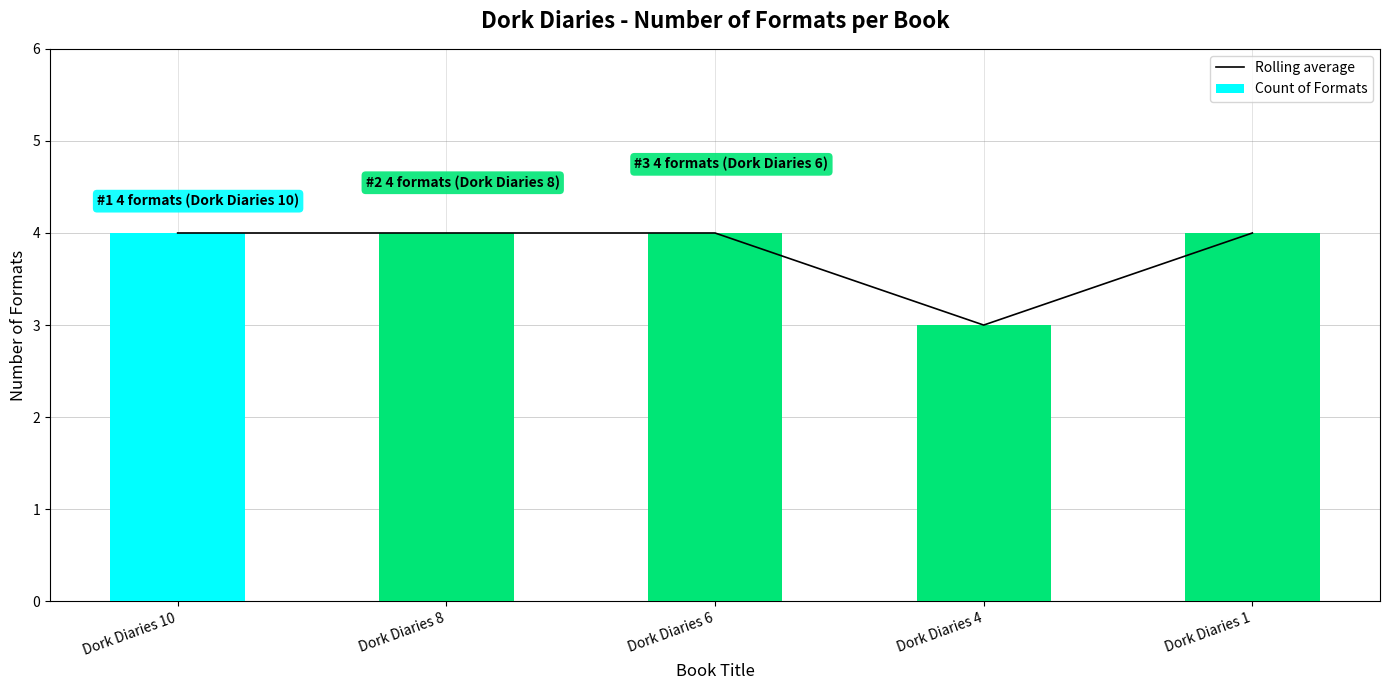

The Count of Formats series shows 4 at Dork Diaries 6. True or false?

True